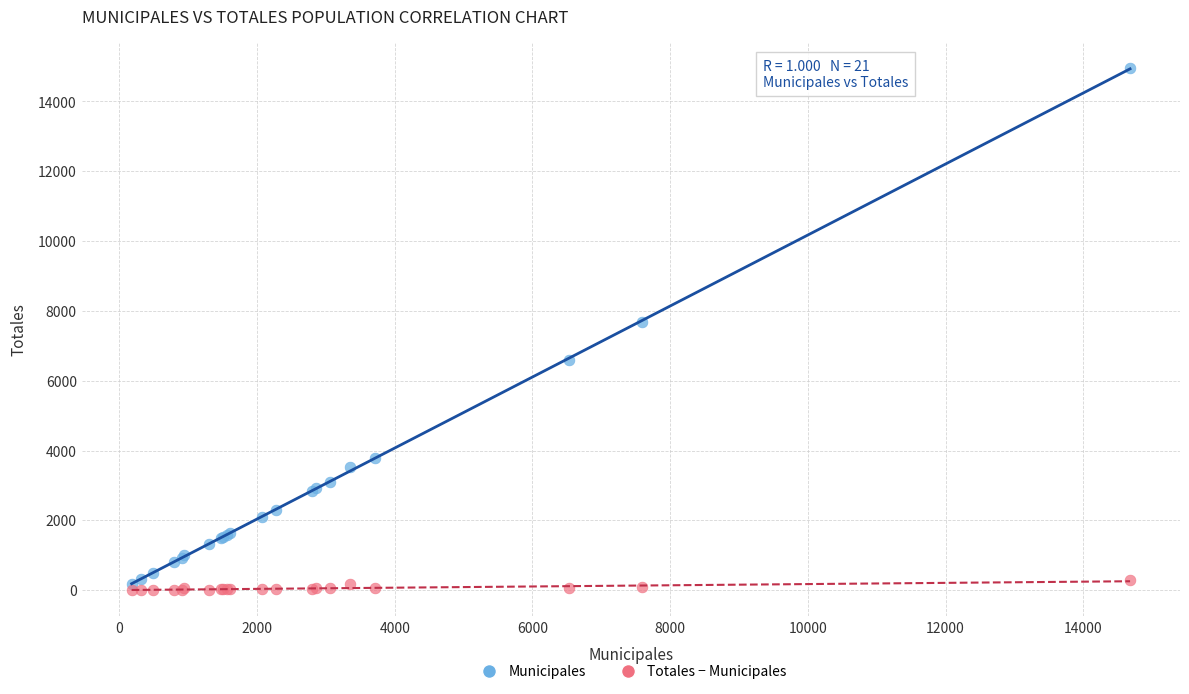

Which series has the largest Y range (max minus min)?

Municipales